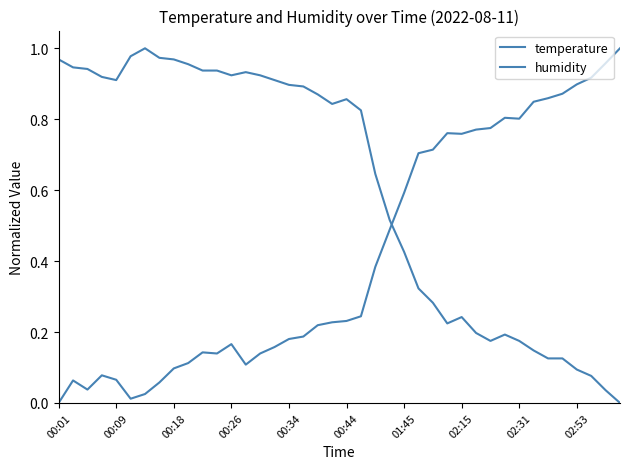

Does the chart have visible grid lines?

No